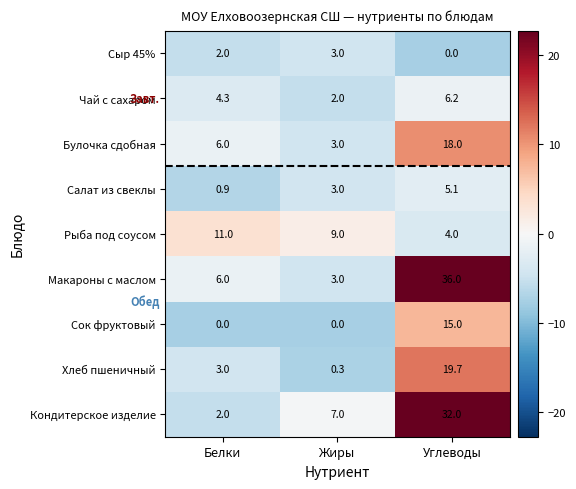

List the series in order of their peak value, highest first.

Макароны с маслом, Кондитерское изделие, Хлеб пшеничный, Булочка сдобная, Сок фруктовый, Рыба под соусом, Чай с сахаром, Салат из свеклы, Сыр 45%